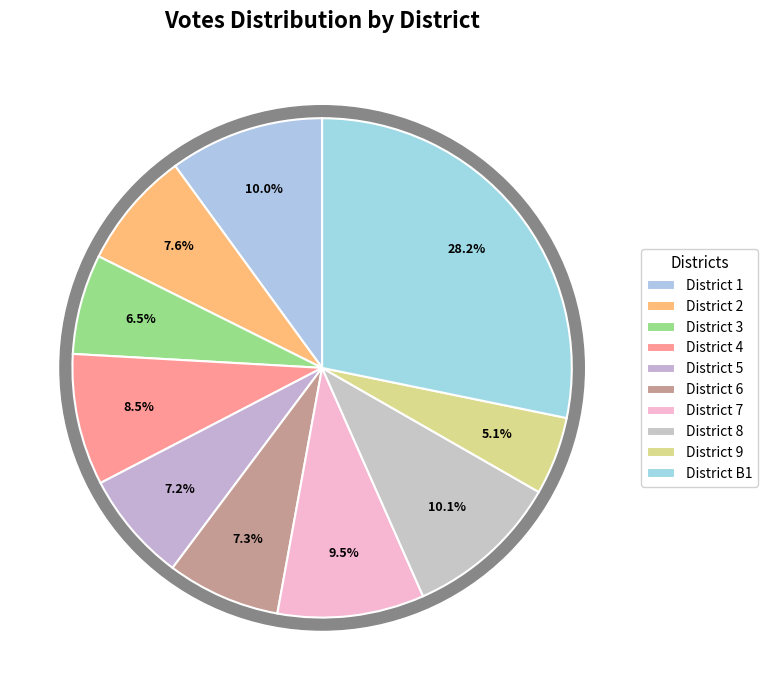

What percentage is the 8 slice, to the nearest percent?

10%